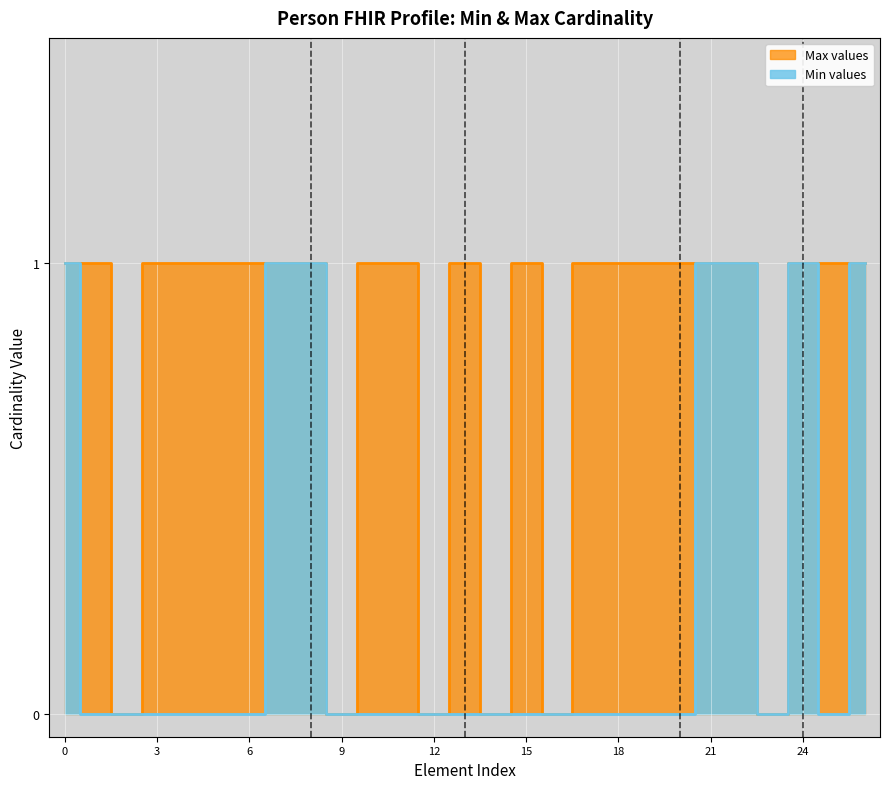

What is the maximum value shown in the chart?

1